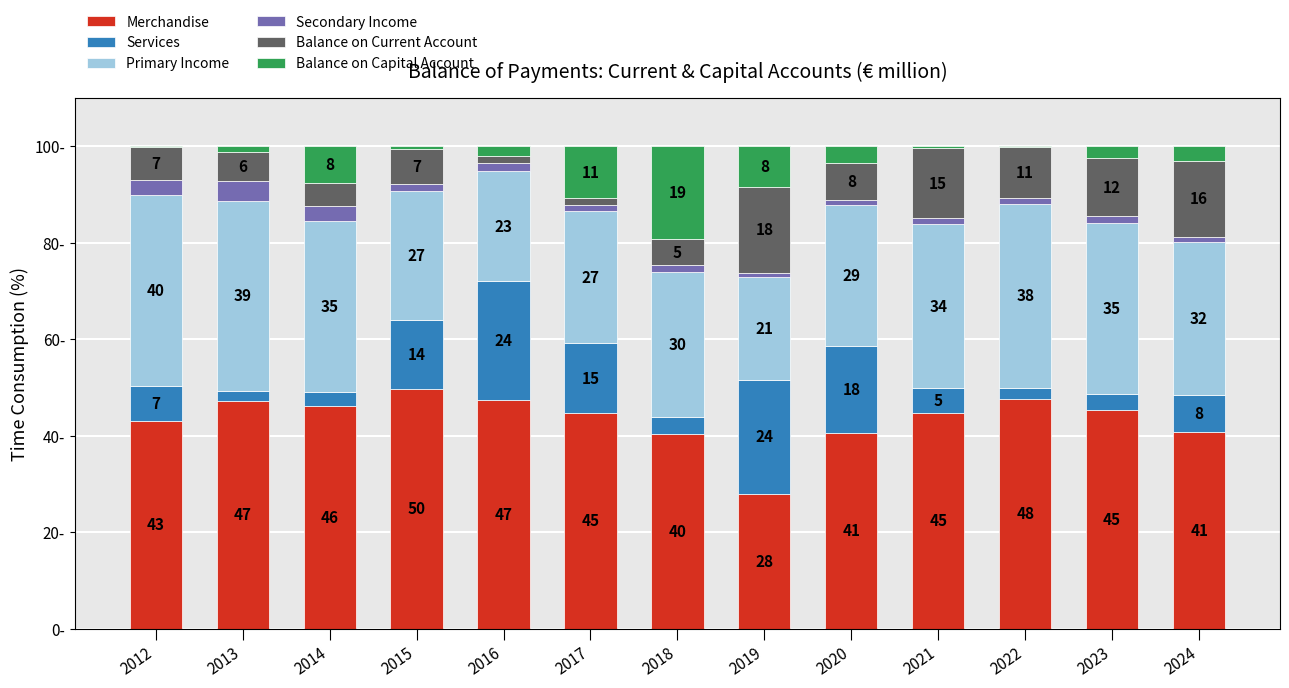

What is the sum of all Services values?

129.5